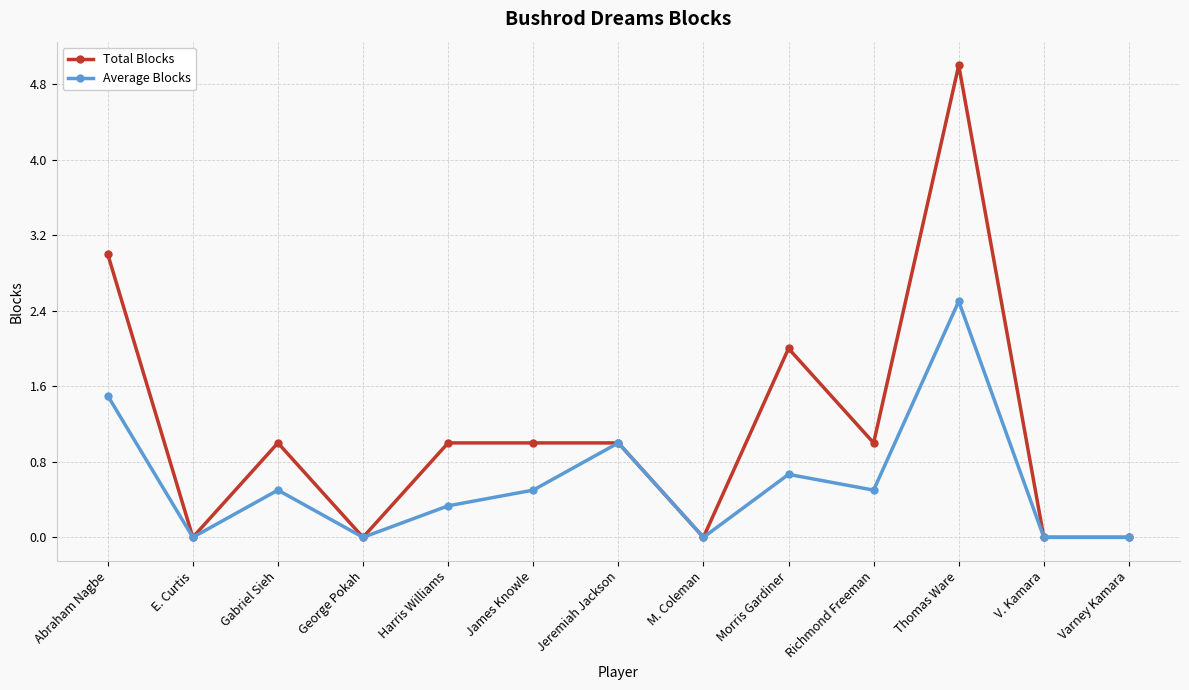

What is the maximum value shown in the chart?

5.0